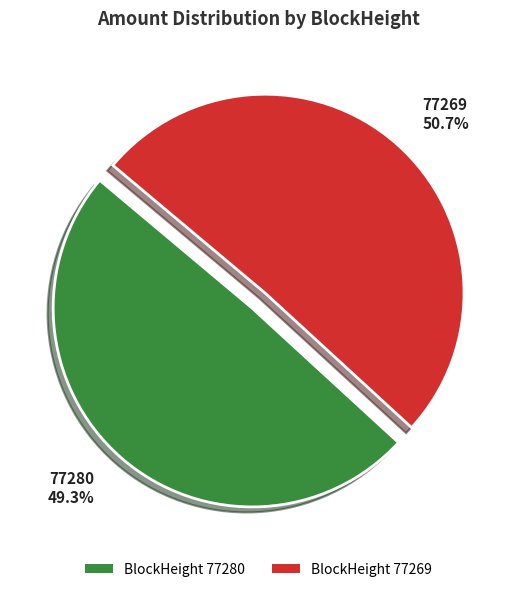

The 77269 slice represents 99% of the pie. True or false?

False